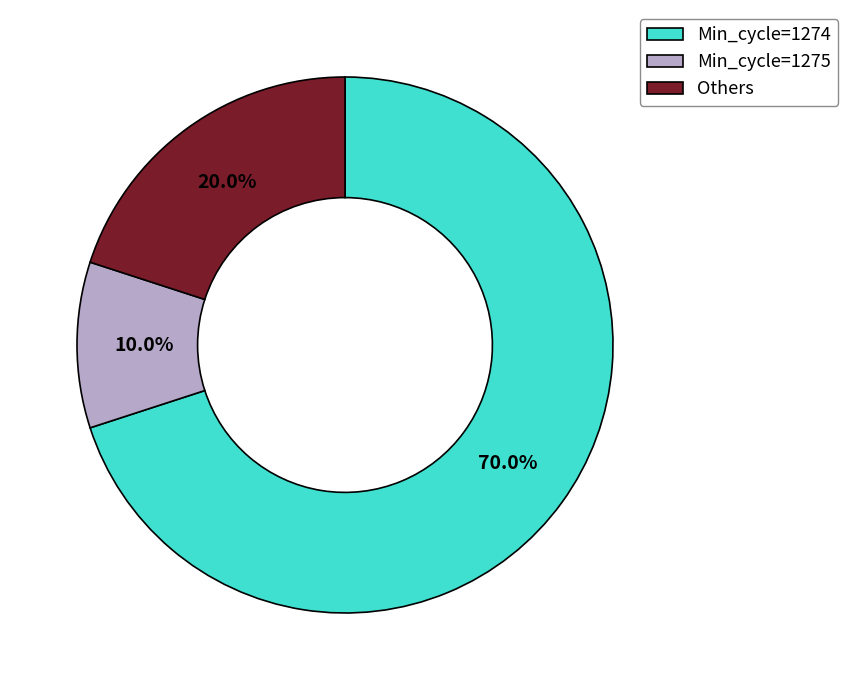

Which slice is the smallest?

Min_cycle=1275